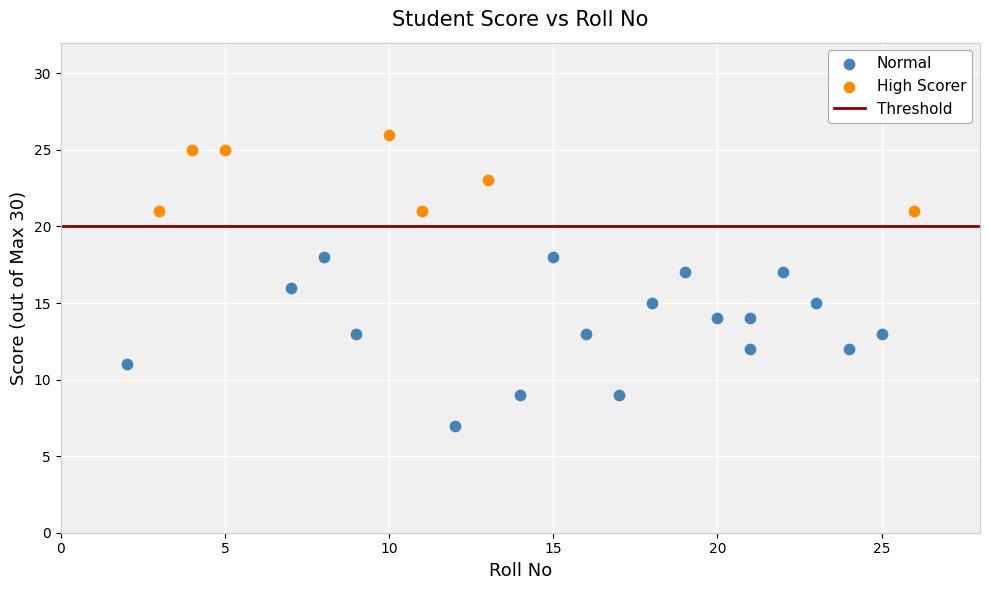

Which series has the largest Y range (max minus min)?

Normal